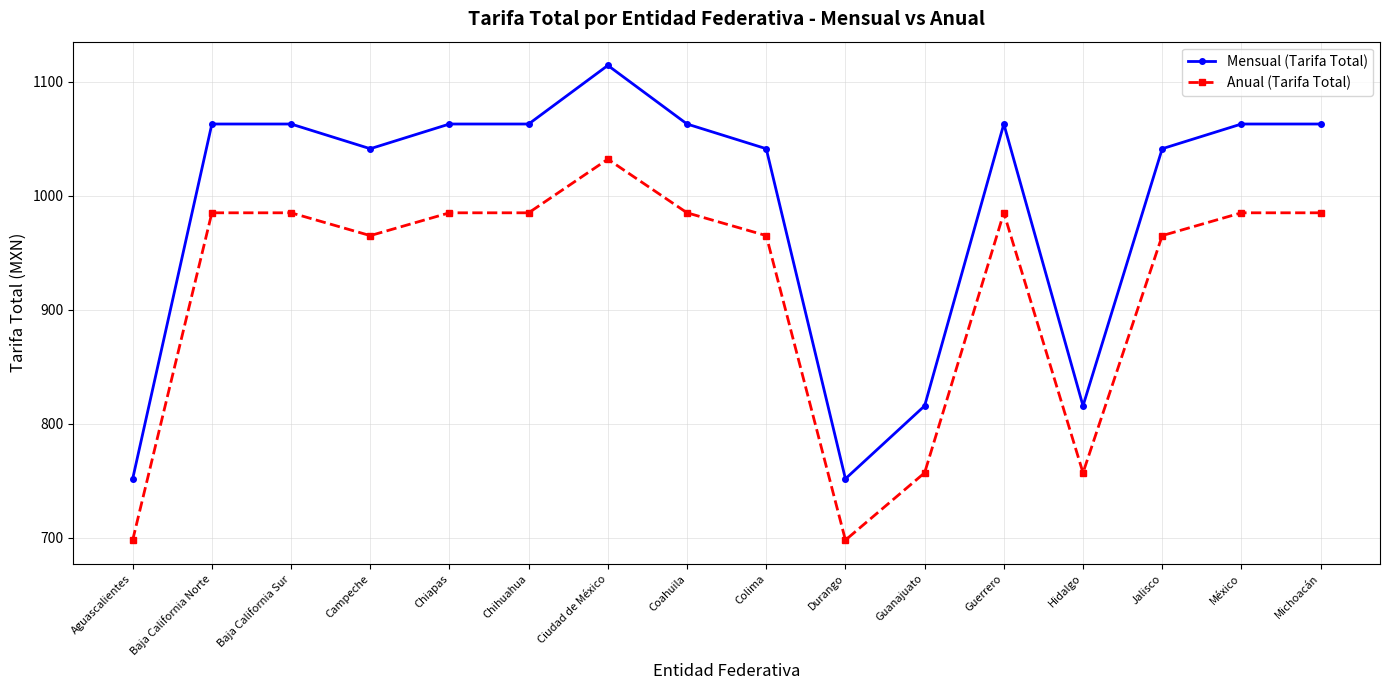

Which series has the widest spread of values?

Mensual (Tarifa Total)